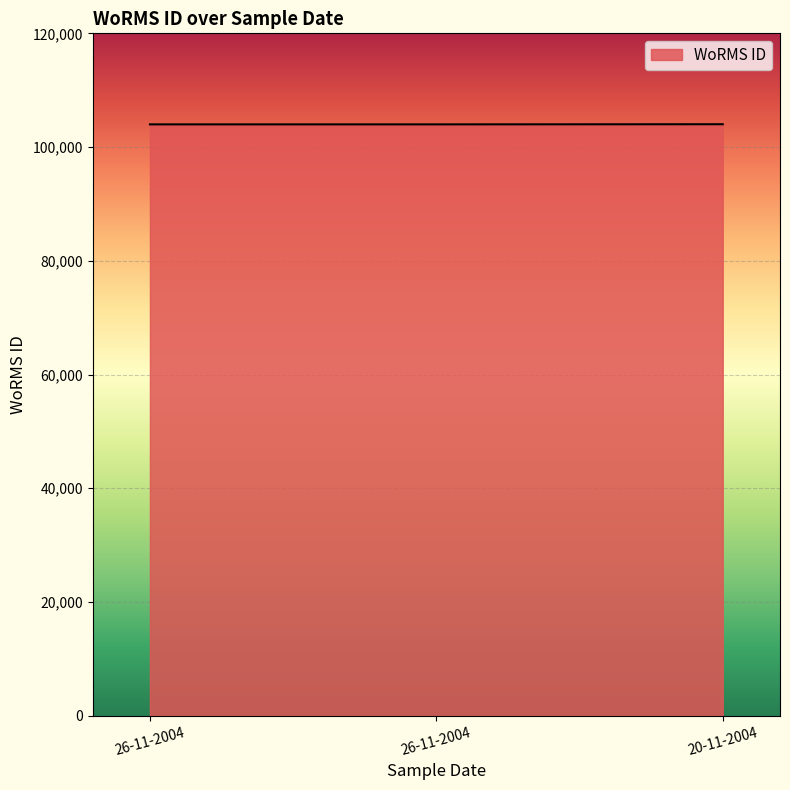

Rank the categories by value from lowest to highest.

26-11-2004, 26-11-2004, 20-11-2004